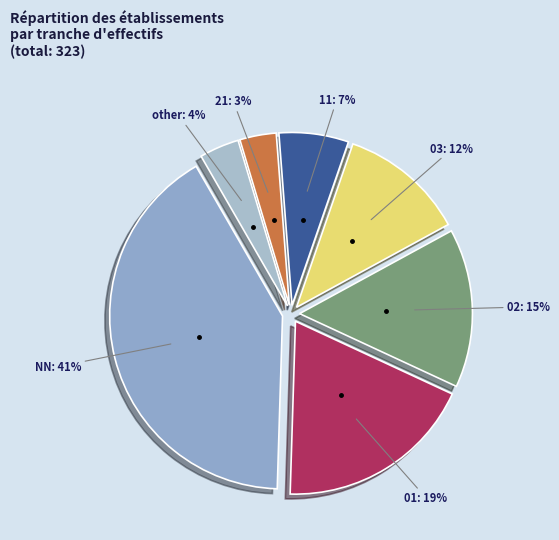

Between 03: 12% and NN: 41%, which is larger?

NN: 41%